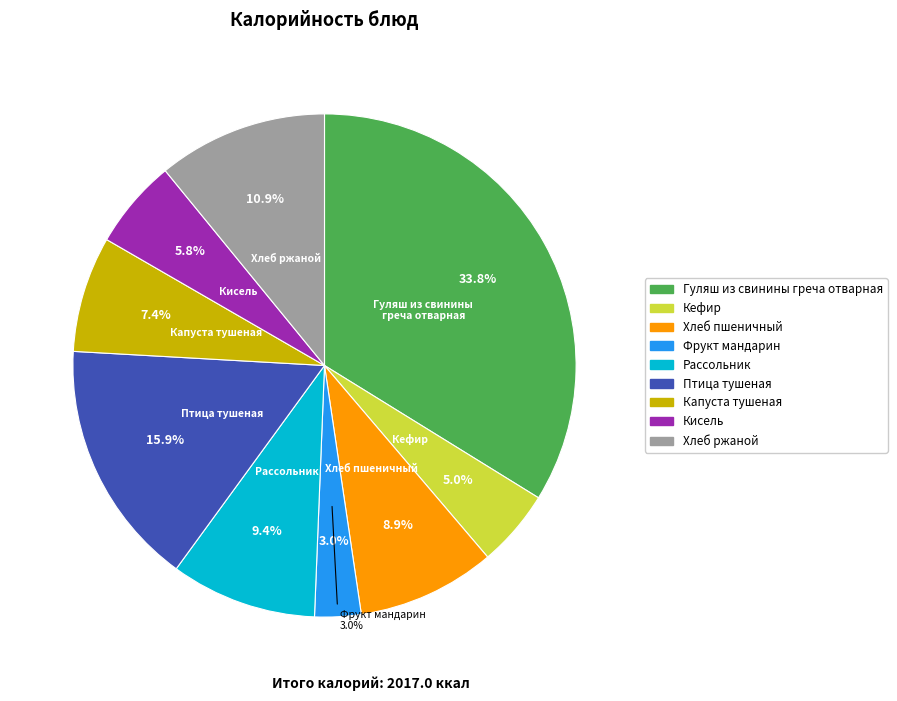

Which slice is the smallest?

Фрукт мандарин